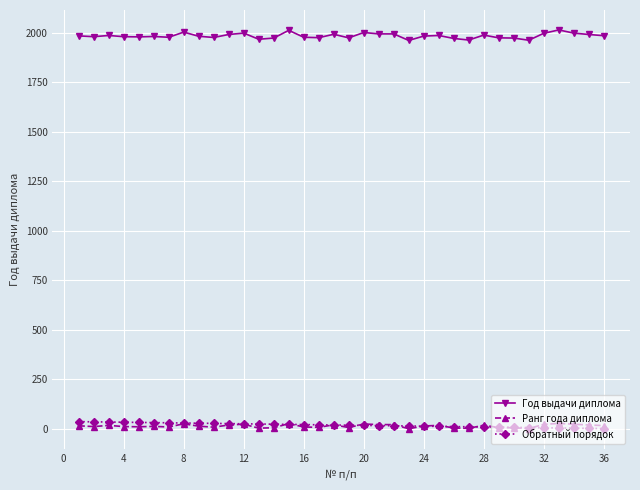

True or false: Год выдачи диплома and Ранг года диплома intersect in this chart.

False